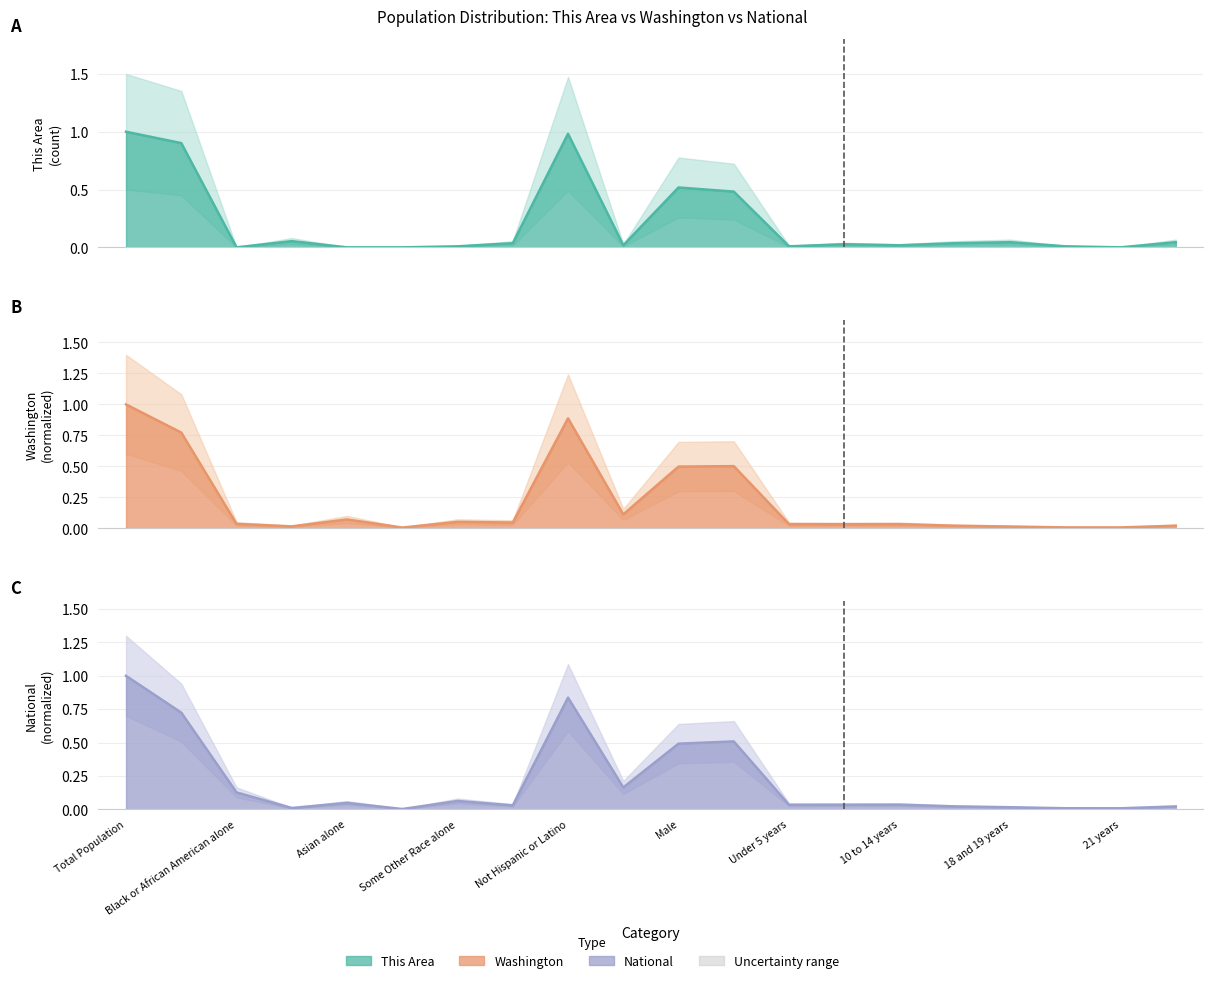

What is the total value across all series at 22 to 24 years?

0.1